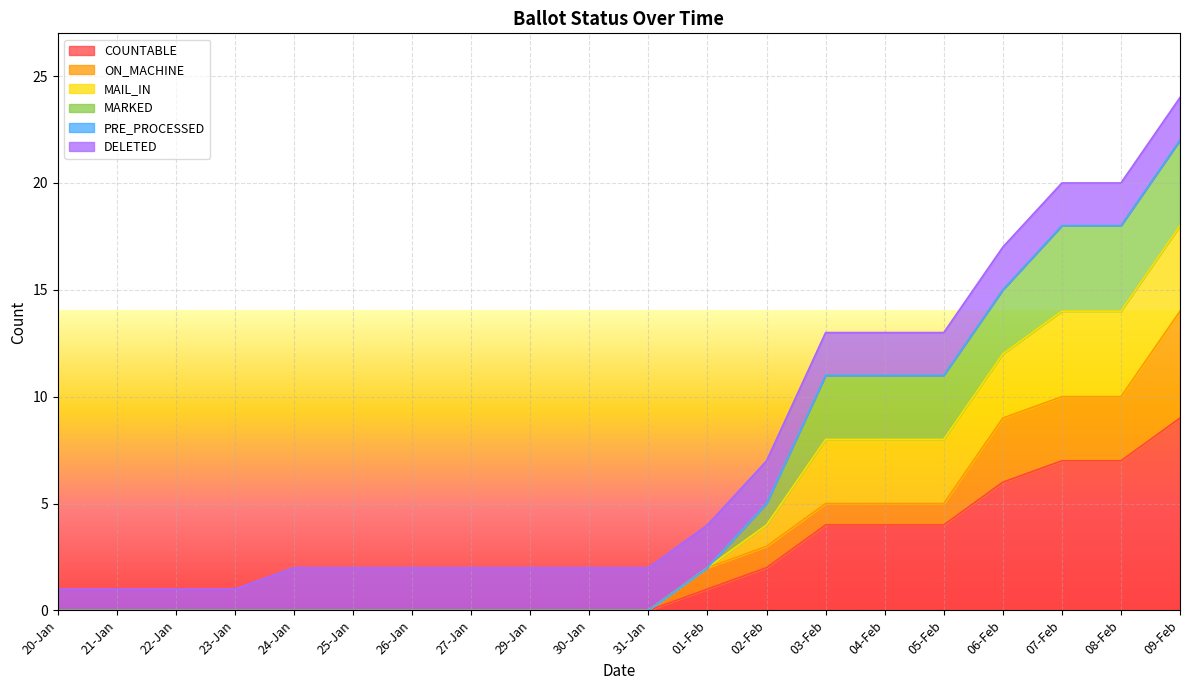

Does the chart display data point markers on the line(s)?

No